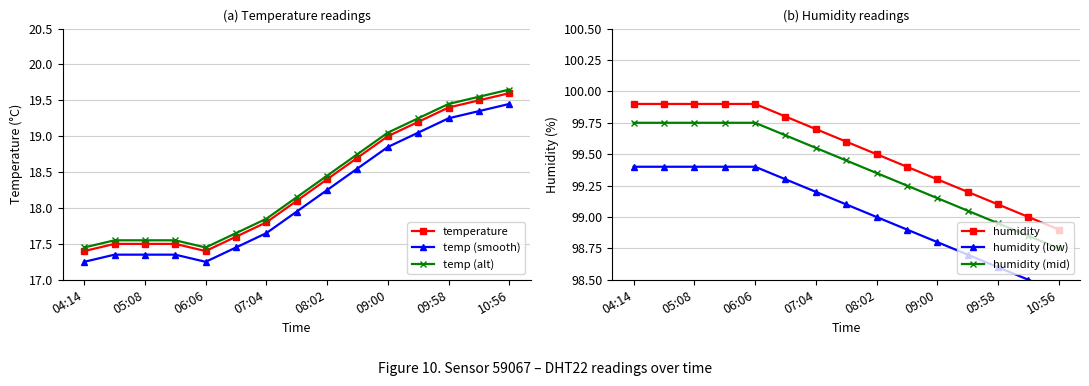

True or false: humidity (mid) and temp (alt) intersect in this chart.

False